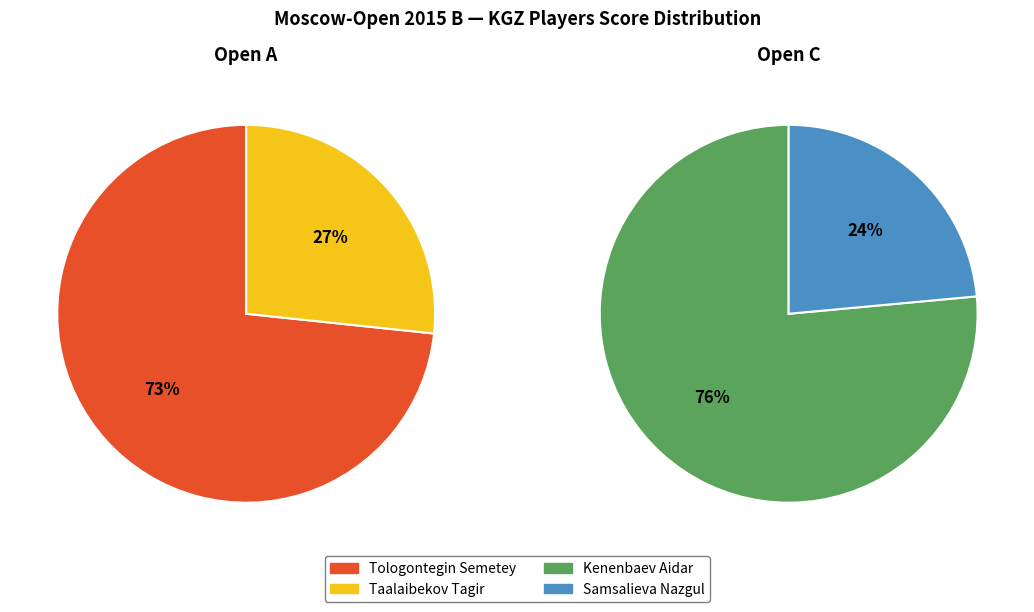

How many segments does this pie chart have?

4